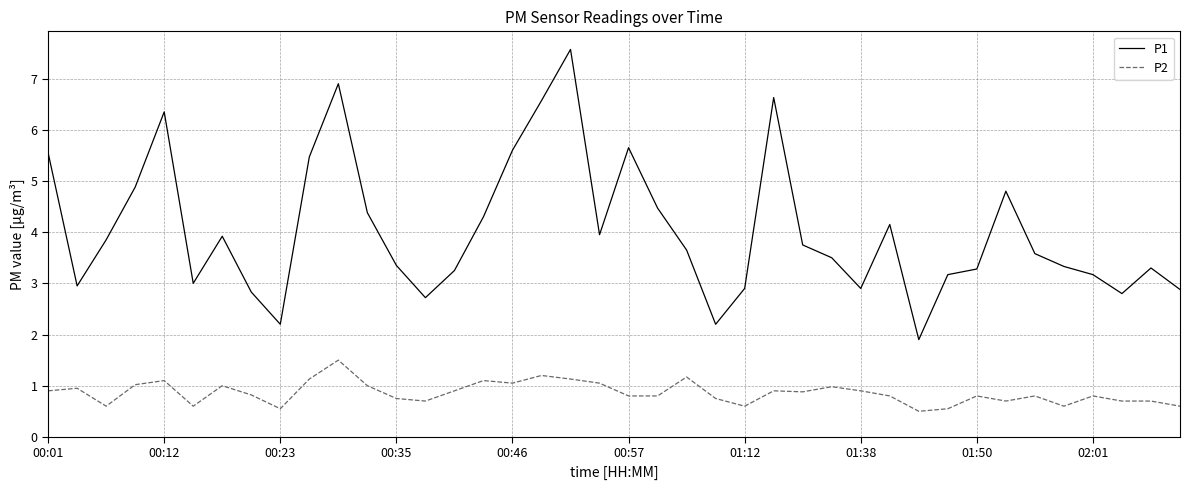

Which series has the largest total across all categories?

P1